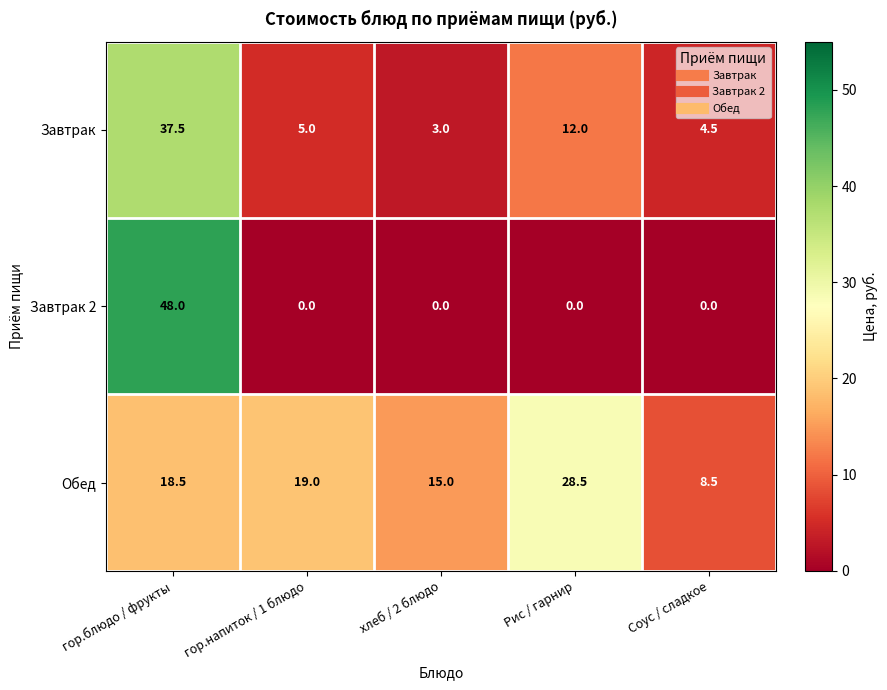

Which series has the largest total across all categories?

Обед